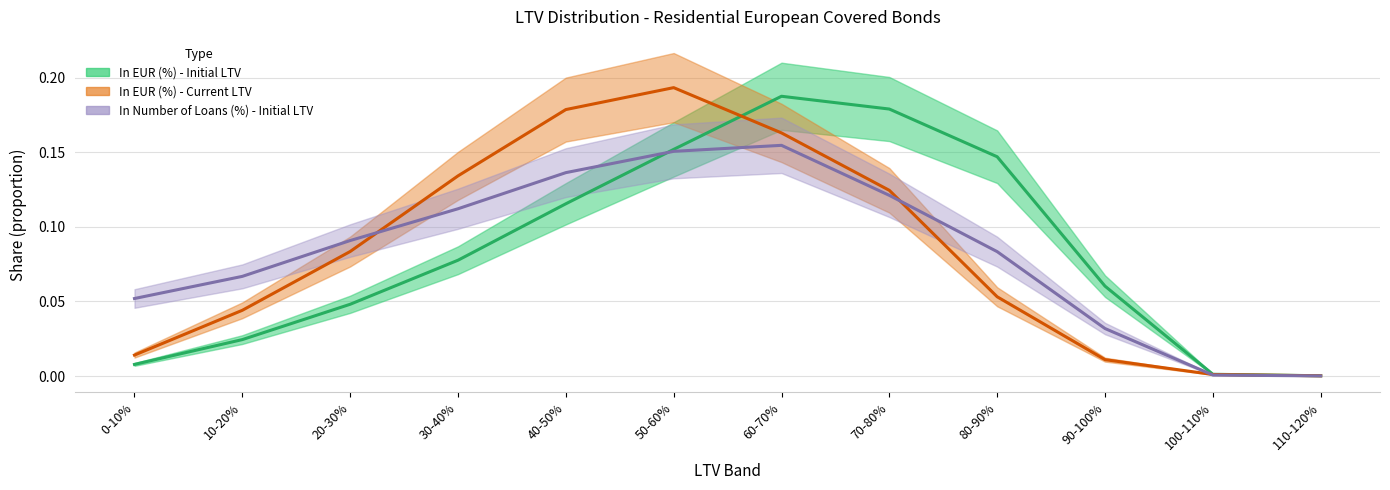

Rank the categories by In Number of Loans (%) - Initial LTV value from lowest to highest.

110-120%, 100-110%, 90-100%, 0-10%, 10-20%, 80-90%, 20-30%, 30-40%, 70-80%, 40-50%, 50-60%, 60-70%